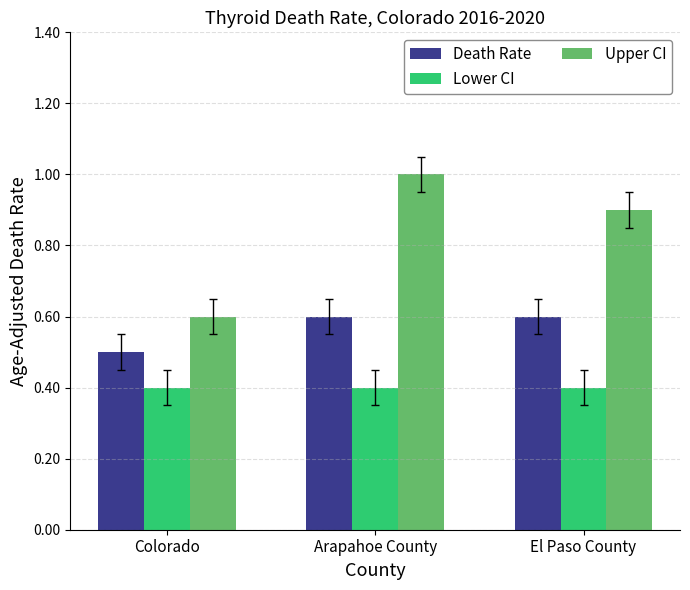

Reading right to left, extract all data points from this chart.

Death Rate: El Paso County=0.6	Arapahoe County=0.6	Colorado=0.5
Lower CI: El Paso County=0.4	Arapahoe County=0.4	Colorado=0.4
Upper CI: El Paso County=0.9	Arapahoe County=1.0	Colorado=0.6